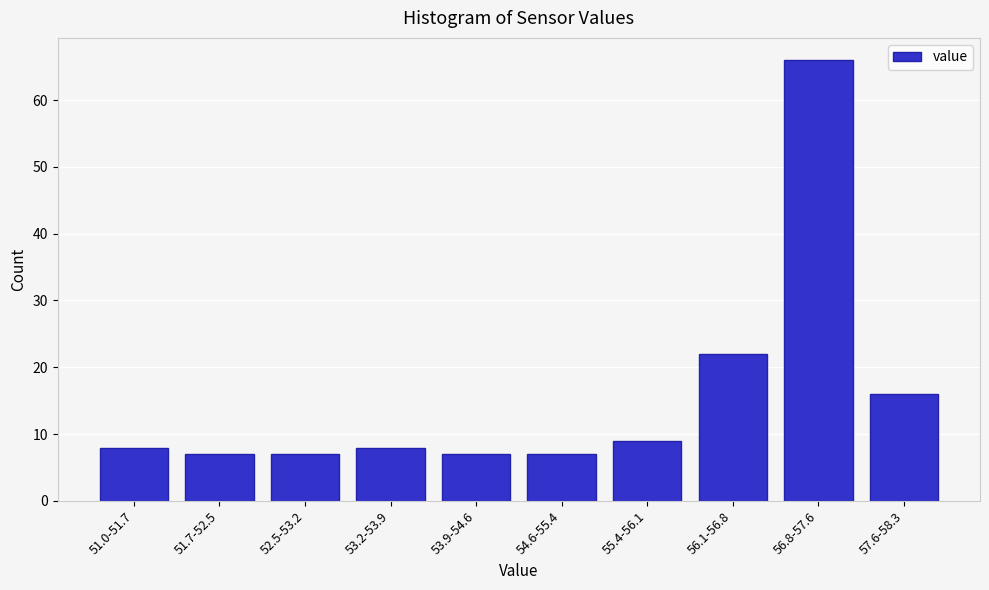

Reading right to left, list all the values displayed in this chart.

57.6-58.3=16	56.8-57.6=66	56.1-56.8=22	55.4-56.1=9	54.6-55.4=7	53.9-54.6=7	53.2-53.9=8	52.5-53.2=7	51.7-52.5=7	51.0-51.7=8